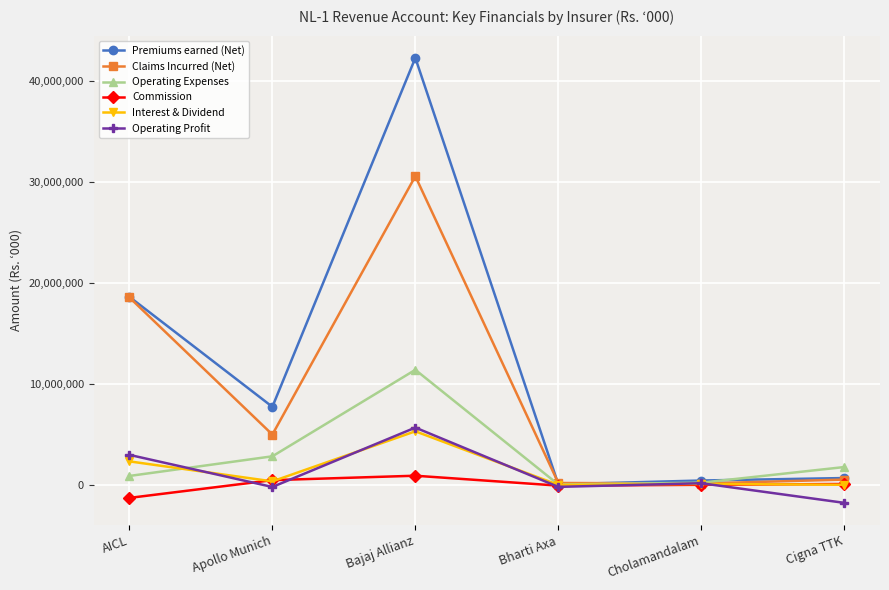

Which series has the largest total across all categories?

Premiums earned (Net)